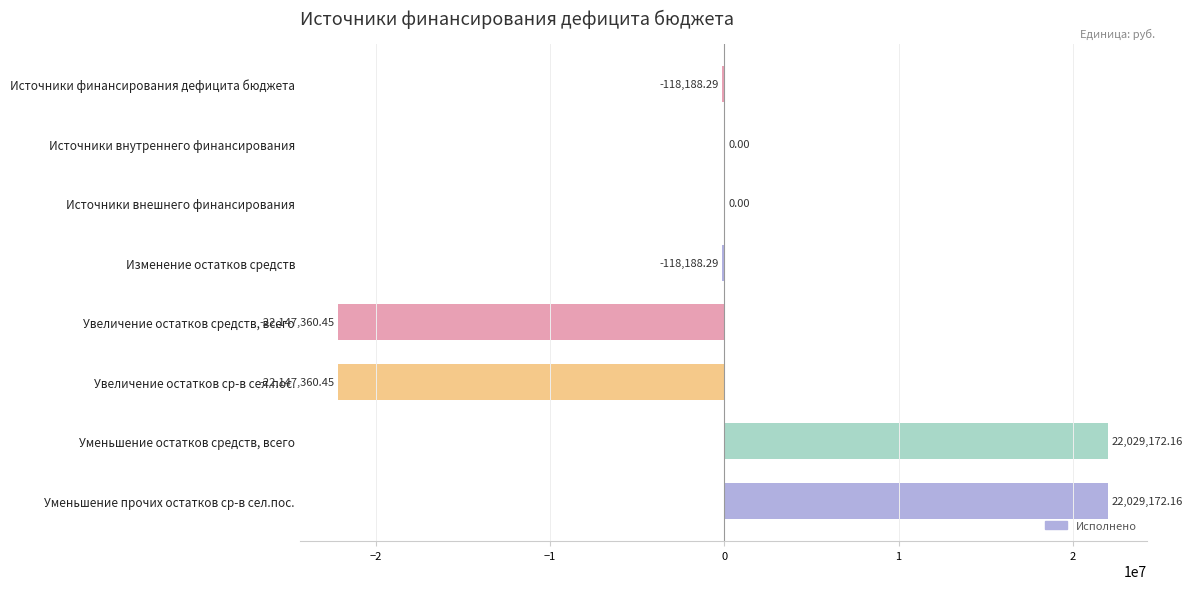

What is the change in value from Увеличение остатков ср-в сел.пос. to Уменьшение остатков средств, всего?

+44176532.6